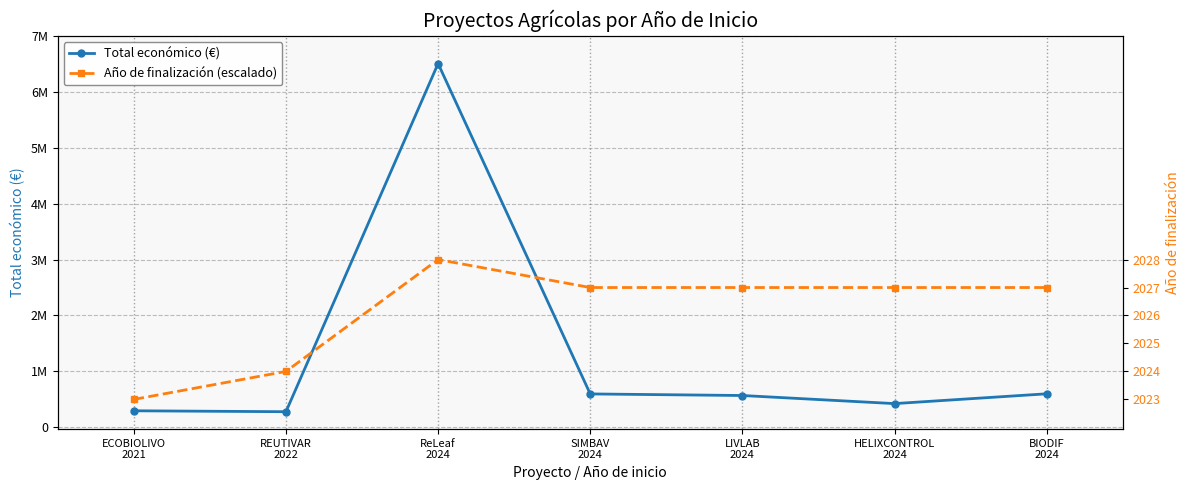

How many Año de finalización (escalado) values are between 1000000 and 2500000?

5